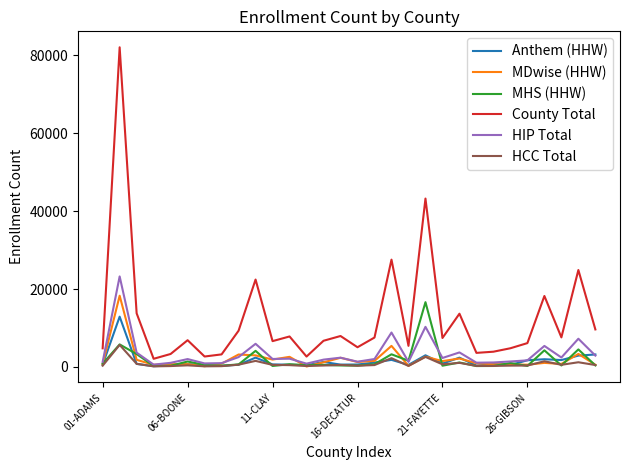

What is the highest value of the HIP Total series?

23231